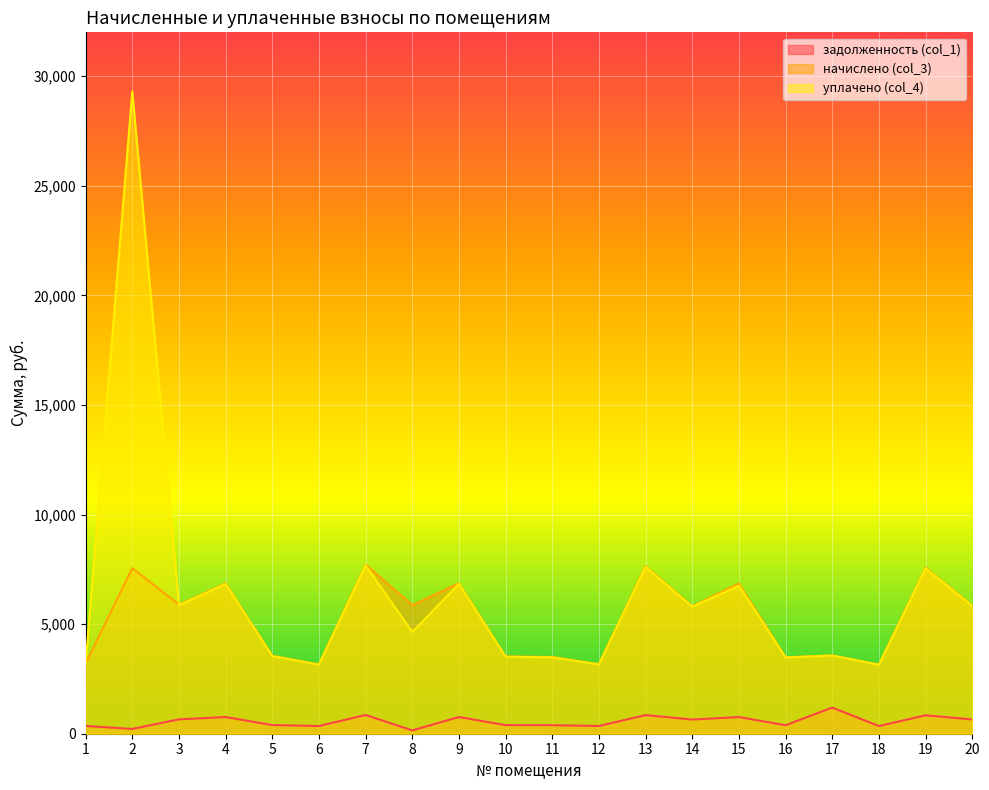

After their last crossing, which series has the higher values: уплачено (col_4) or начислено (col_3)?

начислено (col_3)